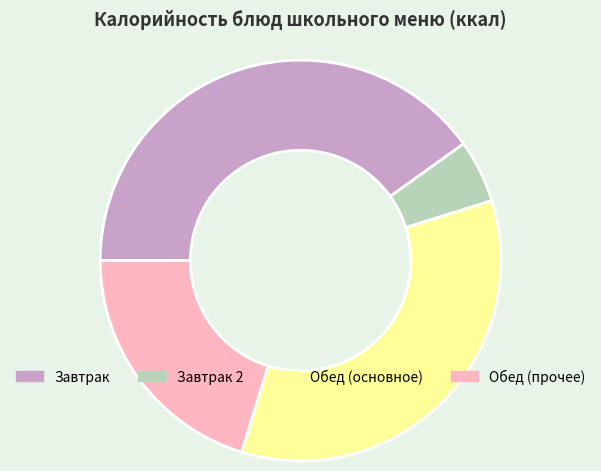

Is there any slice that represents more than half of the pie?

No